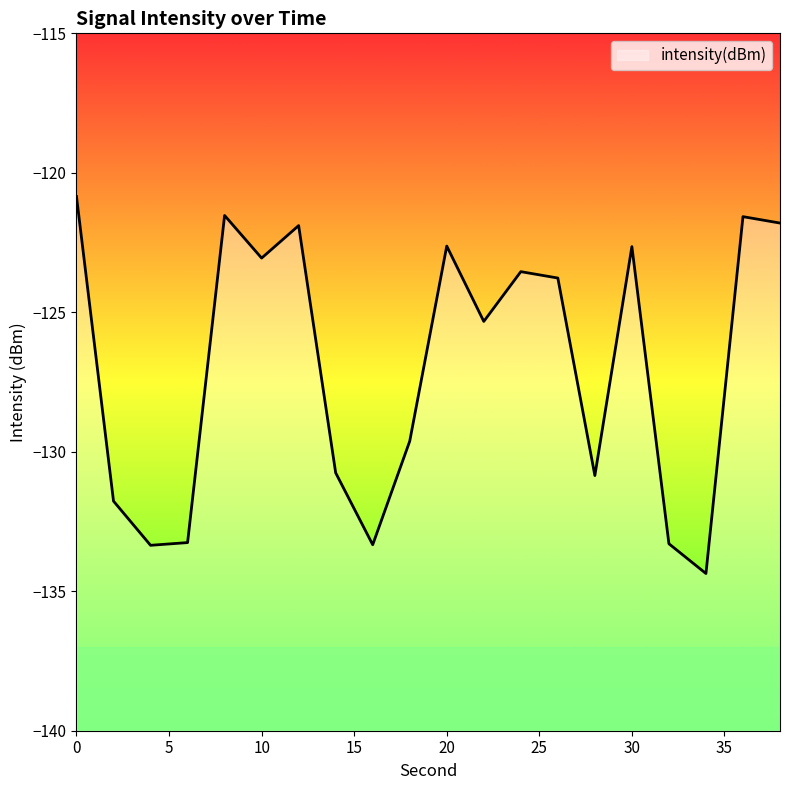

What is the value of the 14th point from the left?

-123.8